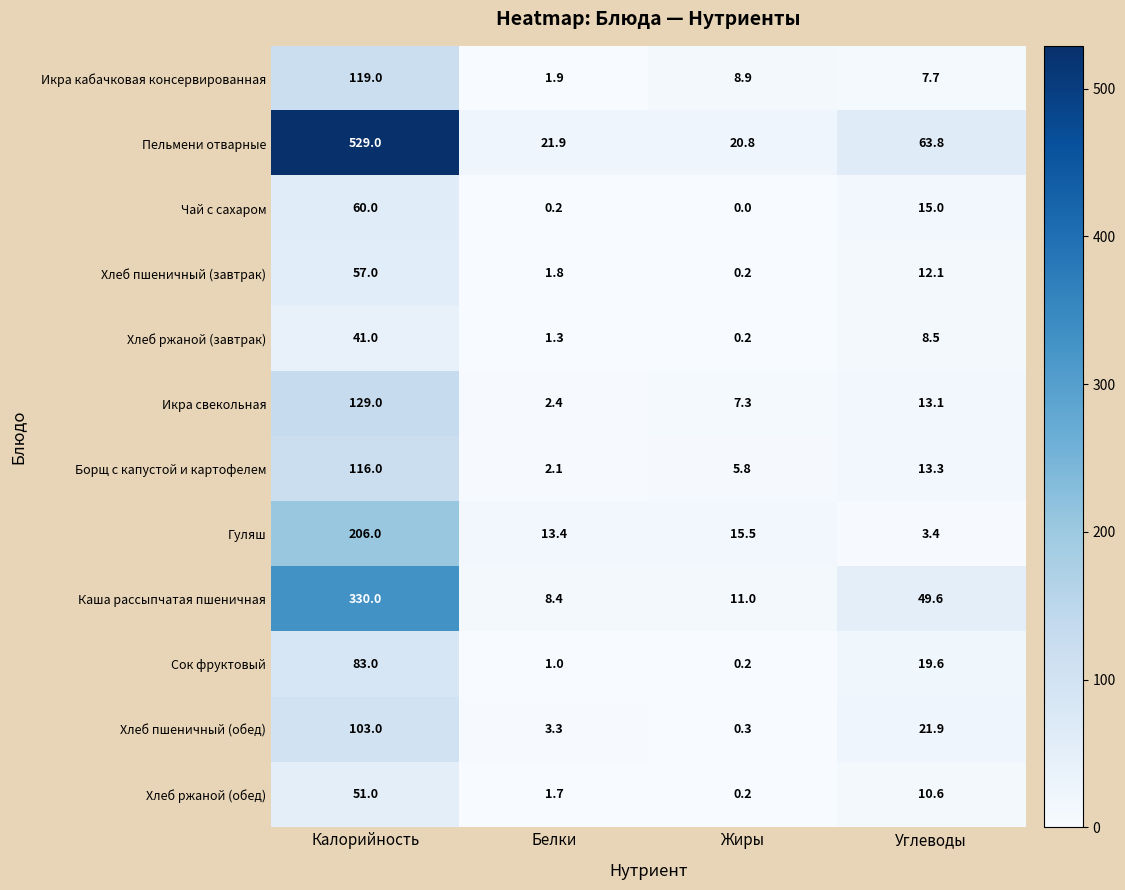

Which series has the widest spread of values?

Пельмени отварные